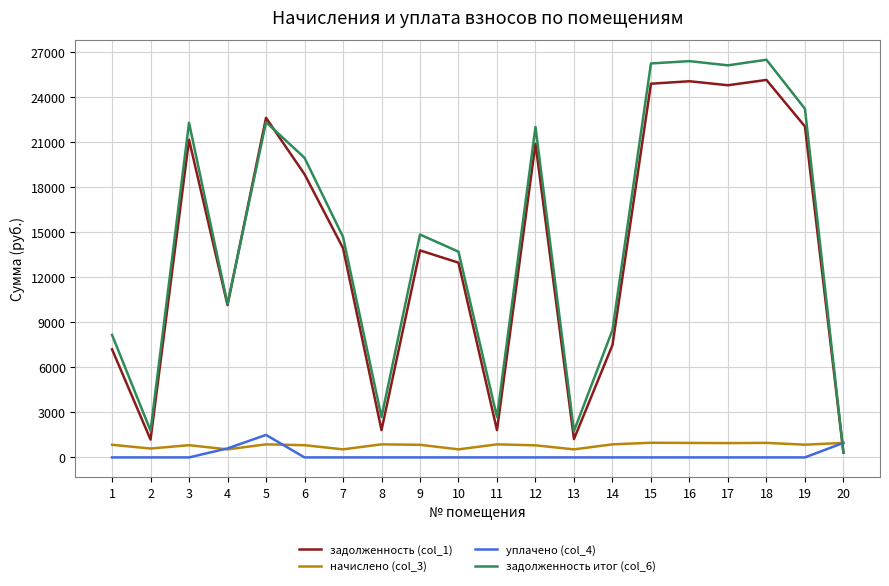

What is the total value across all series at 20?

2581.0